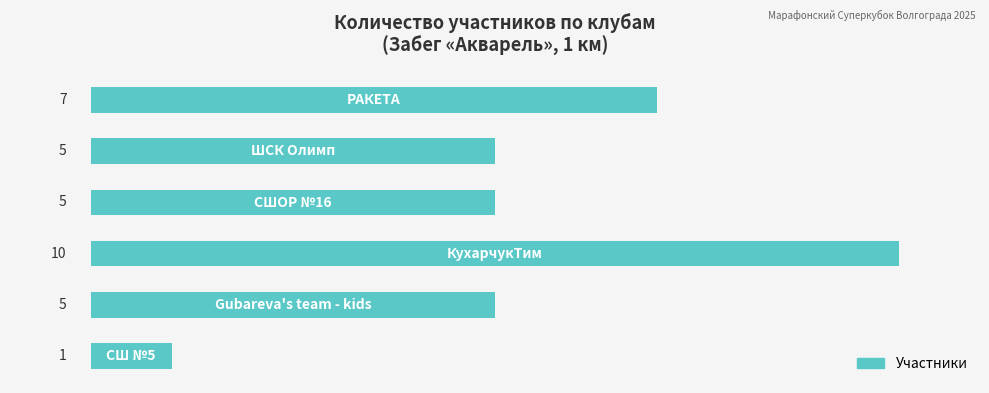

How many values are between 5 and 7?

4